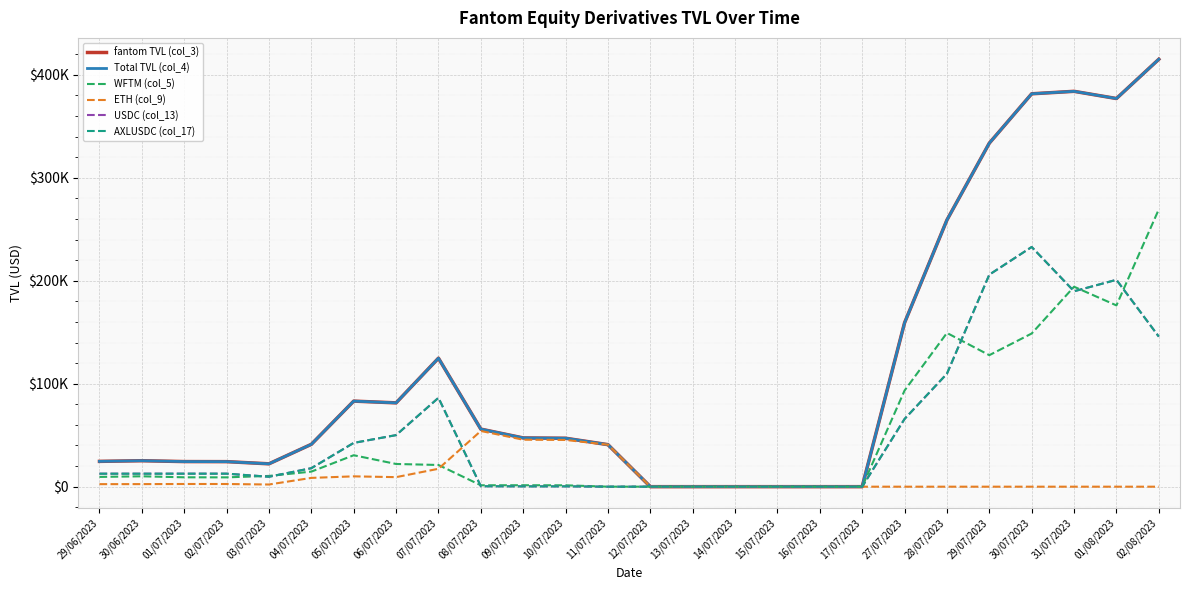

Is this an area chart (filled region under the line)?

No